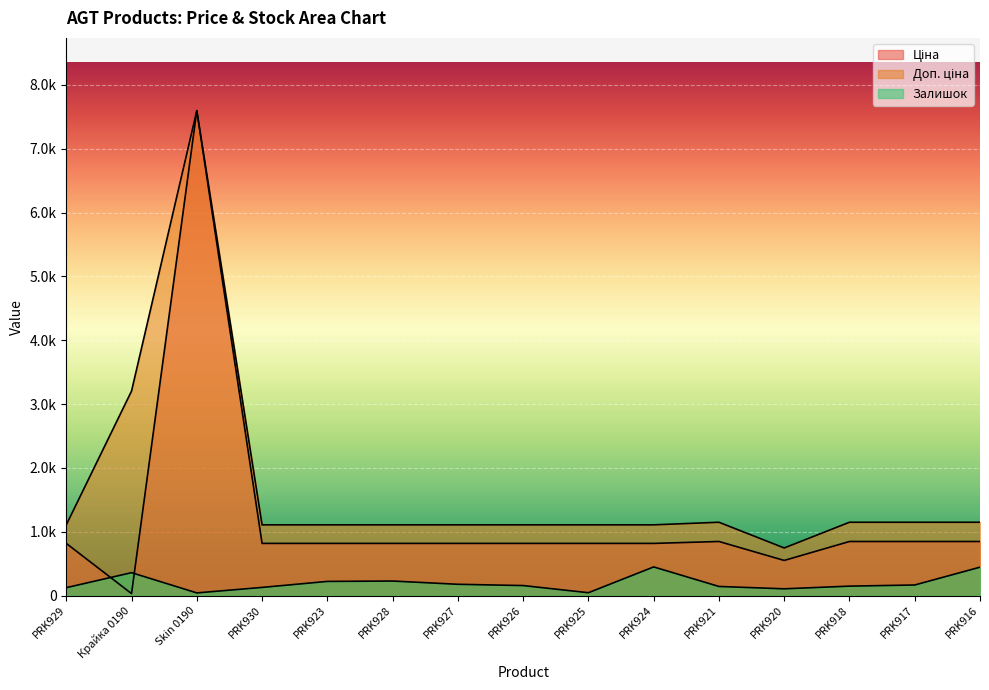

What is the label of the 6th point from the left?

PRK928